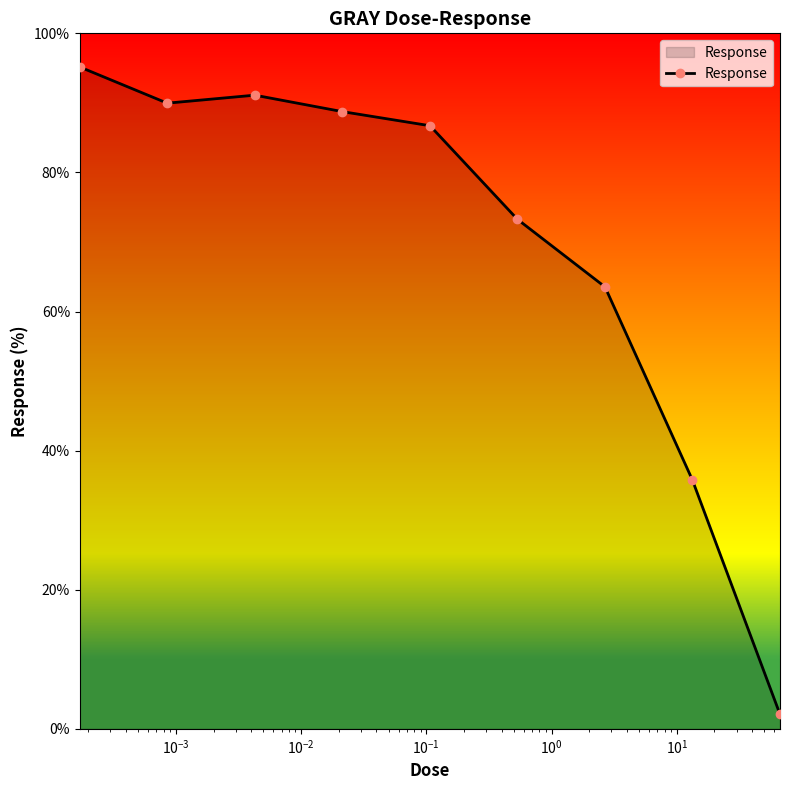

What is the value of the 9th point from the left?

2.1